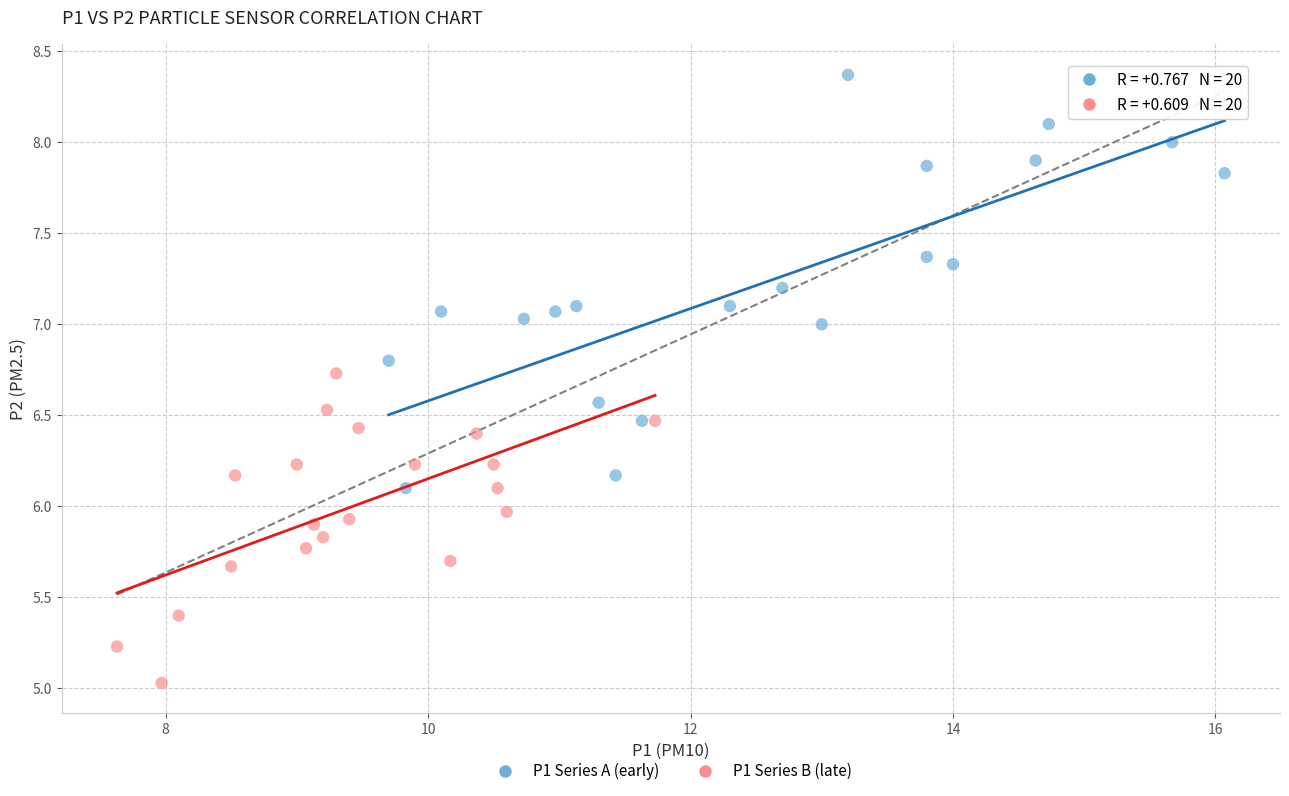

Which series contains the highest Y value?

P1 Series A (early)